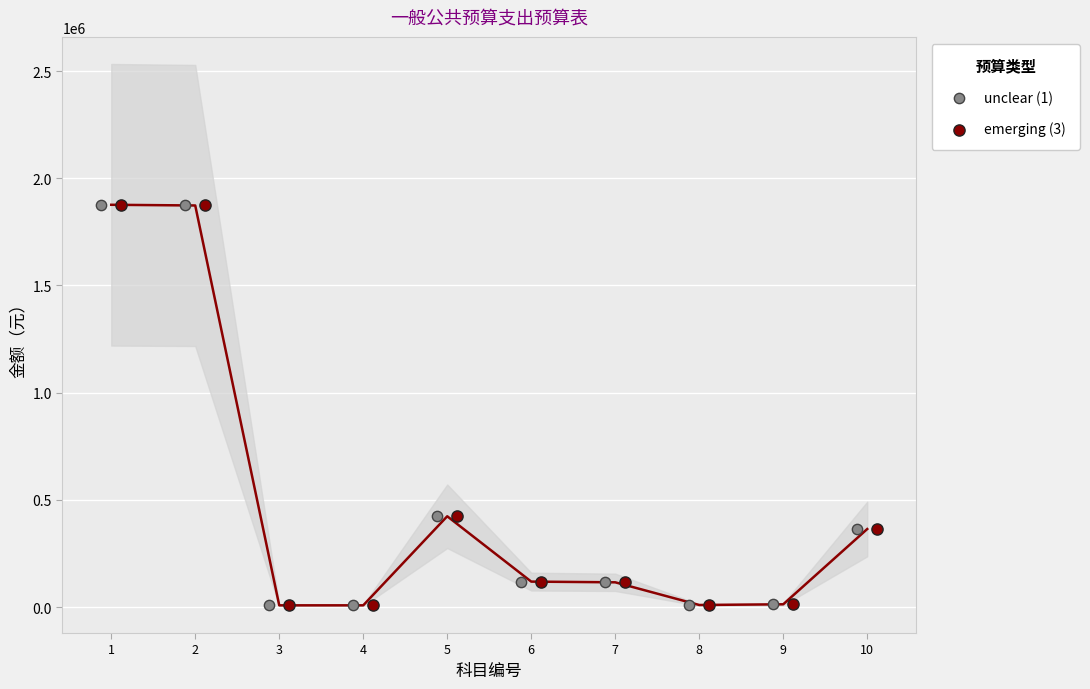

What are all the series names shown in the legend?

unclear (1), emerging (3)